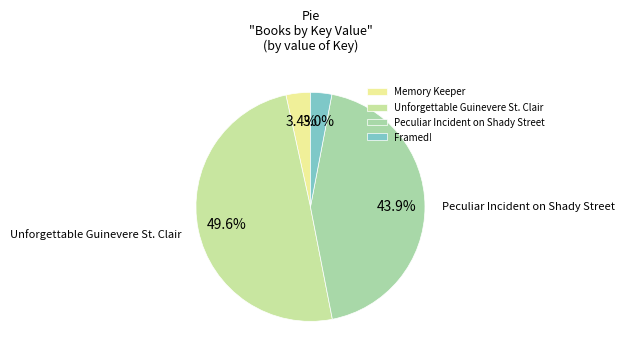

Does Memory Keeper represent more than half of the total?

No